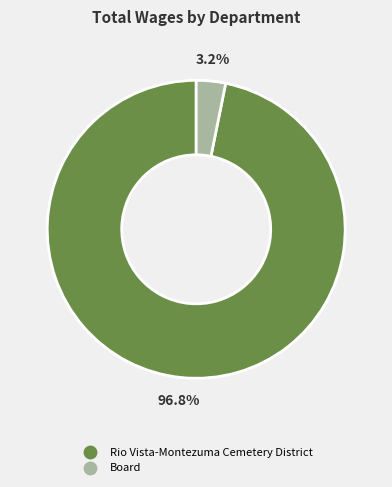

How many segments does this pie chart have?

2